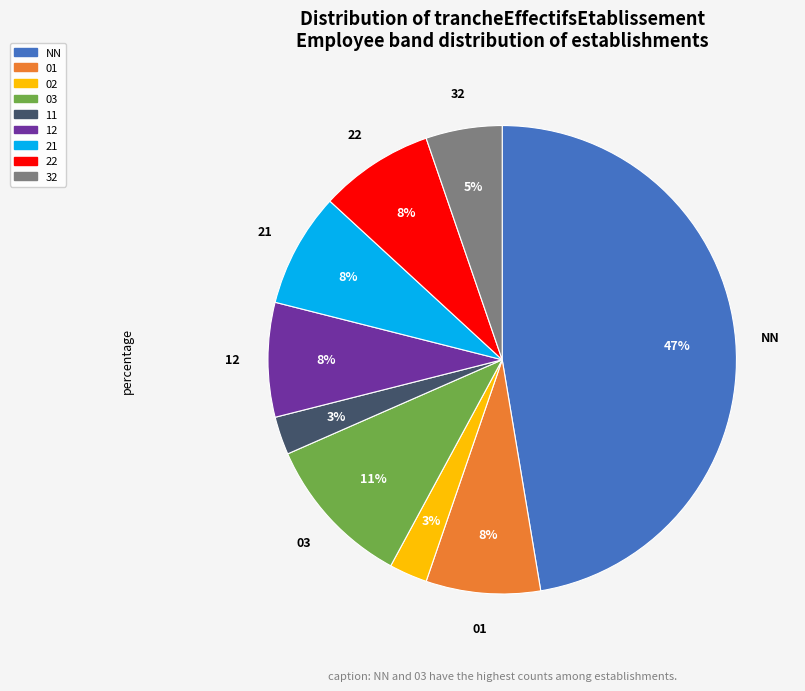

Is there any slice that represents more than half of the pie?

No